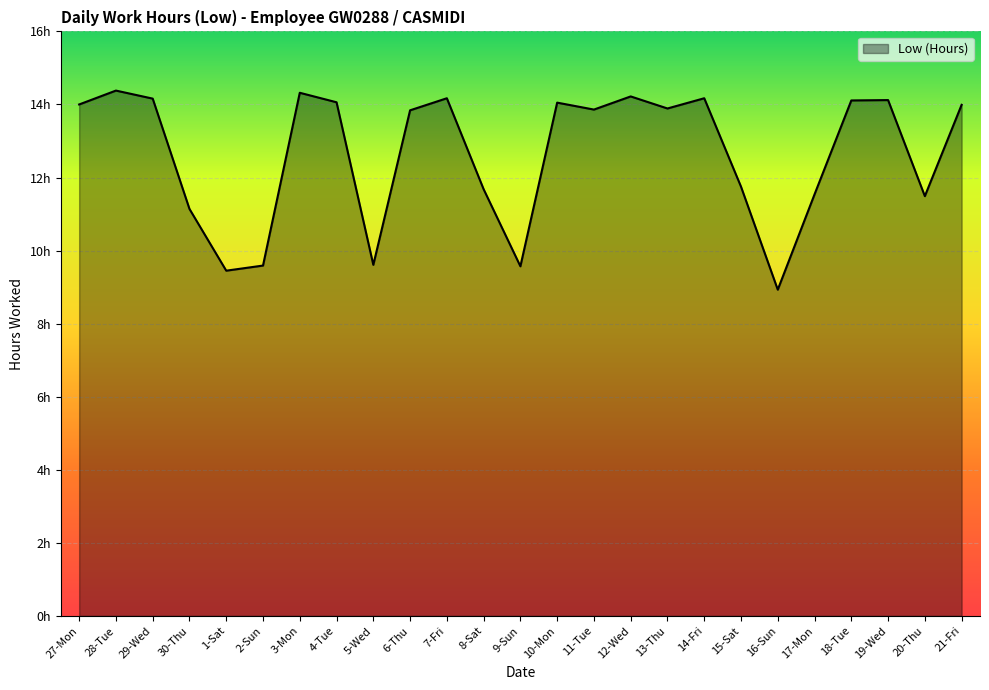

Reading left to right, transcribe all the data shown in this chart.

14.0	14.4	14.2	11.1	9.4	9.6	14.3	14.1	9.6	13.8	14.2	11.7	9.6	14.1	13.9	14.2	13.9	14.2	11.8	8.9	11.5	14.1	14.1	11.5	14.0